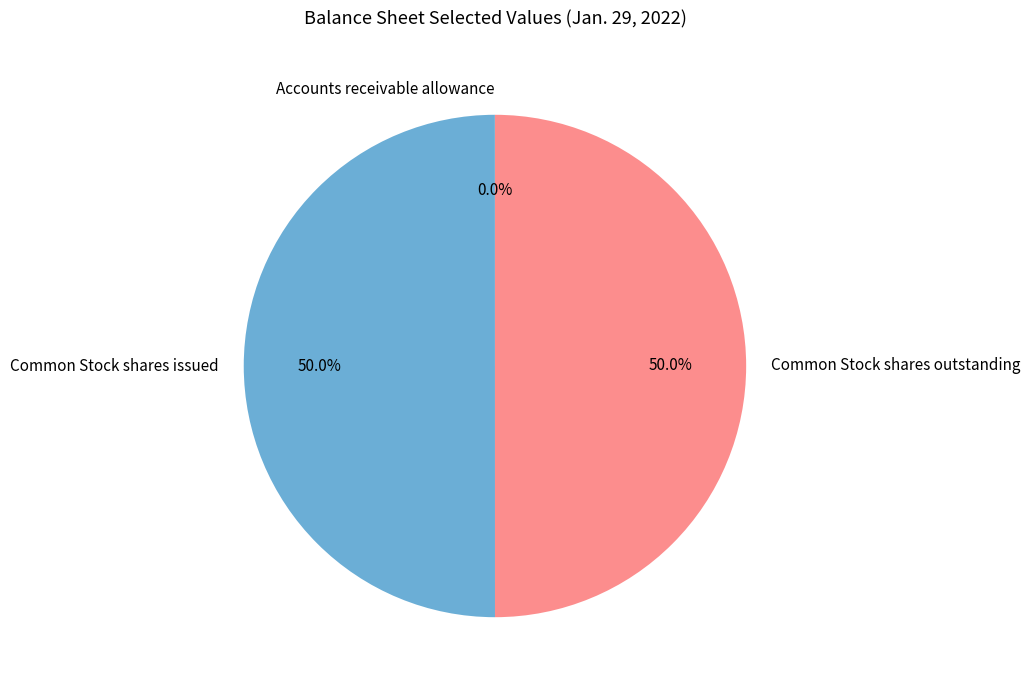

What portion of the pie excludes Common Stock shares outstanding?

50.0%